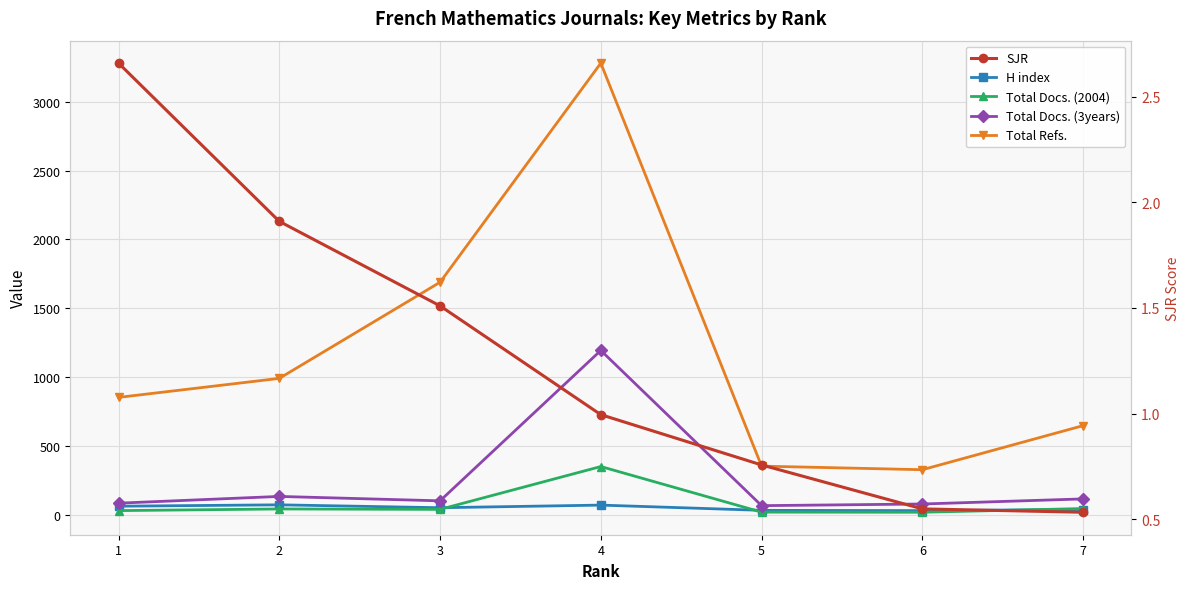

Is it true that Total Docs. (3years) equals 75.2 at 2?

False